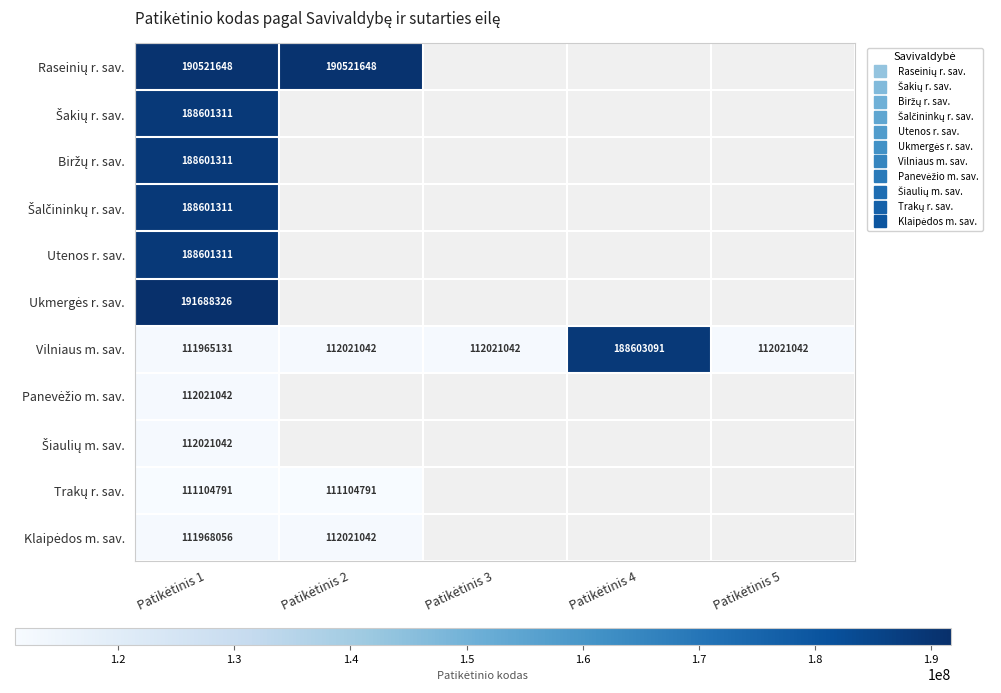

At how many categories does at least one series exceed 149746065?

3